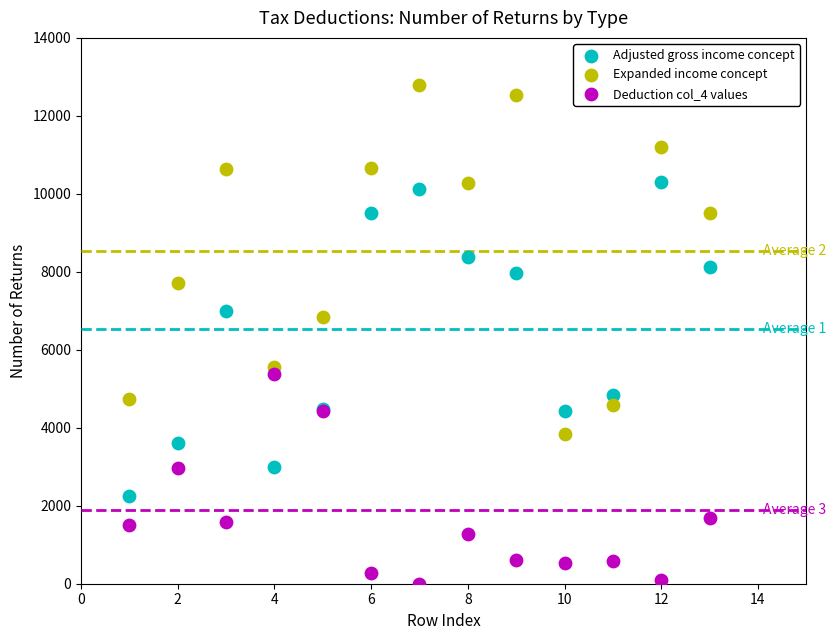

Which series reaches the minimum Y coordinate?

Deduction col_4 values